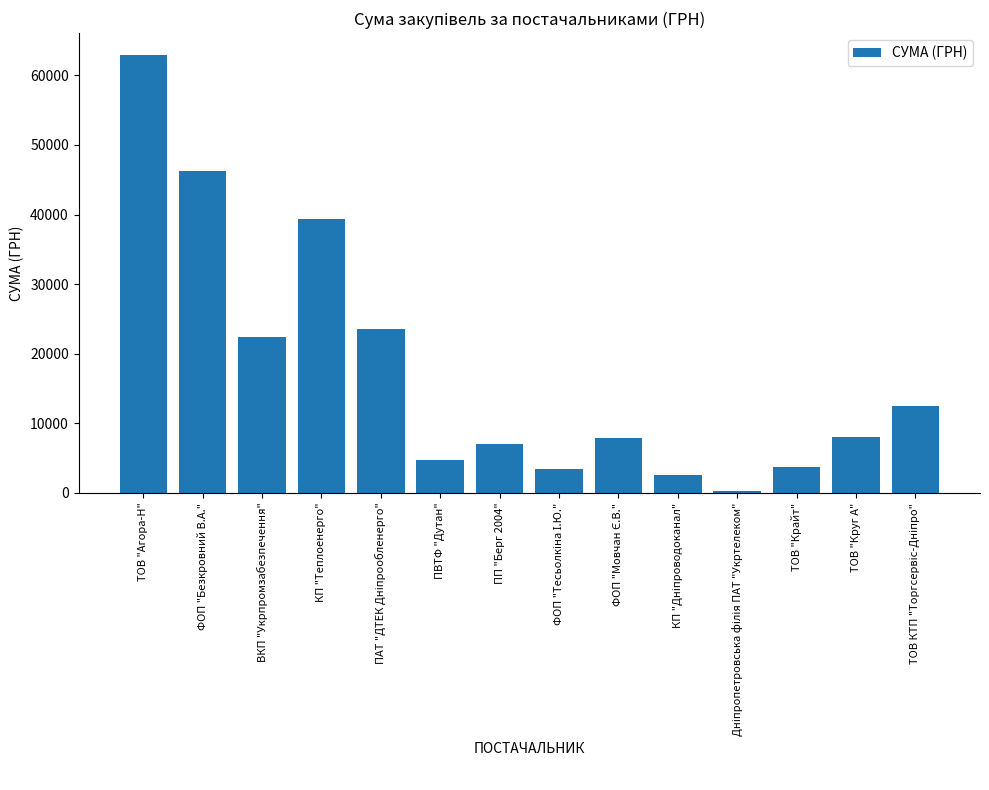

Count the number of data series in this chart.

1